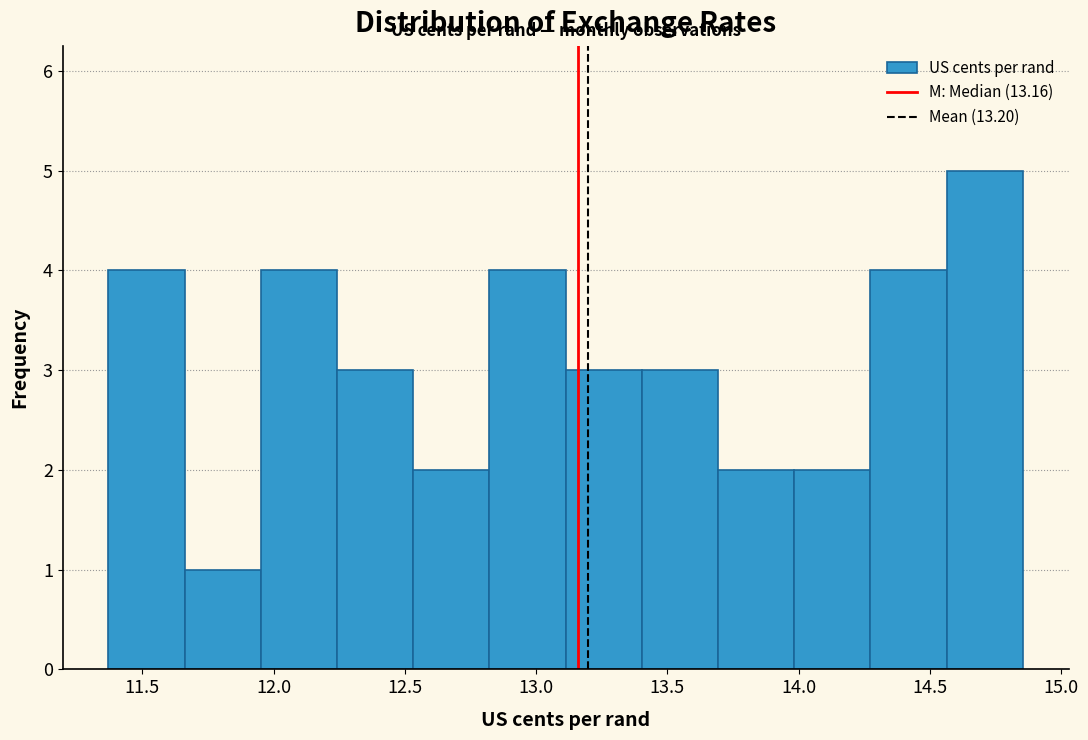

What is the height of the bar covering 13.40 to 13.70 on the x-axis? Neither the bar edges nor the heights are printed on the chart, so give them approximately, as read against the axes.

3